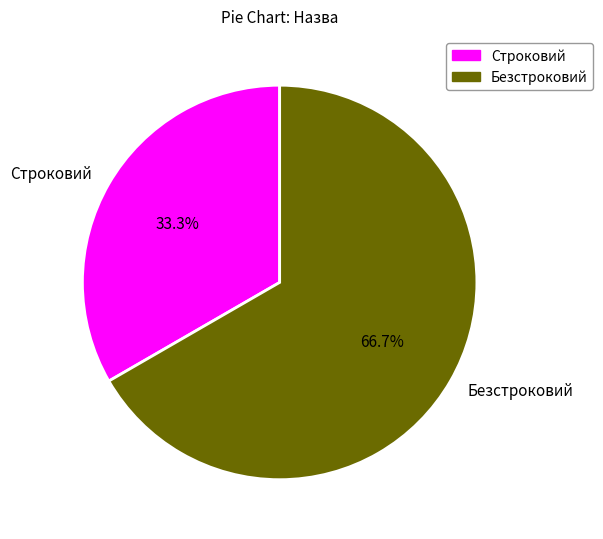

Rank the categories by value from lowest to highest.

Строковий, Безстроковий